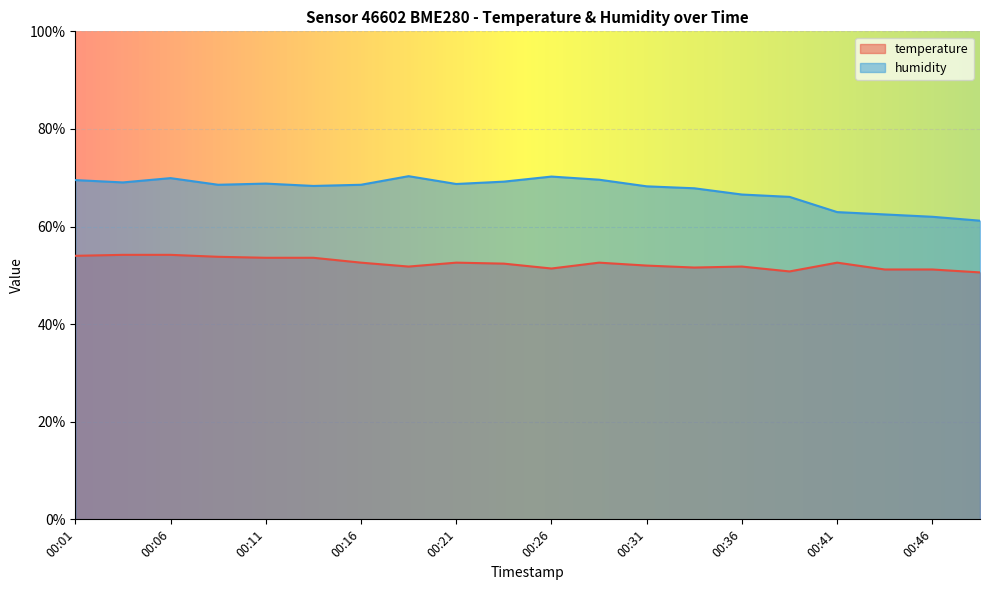

At which category does temperature reach its first local peak?

00:21